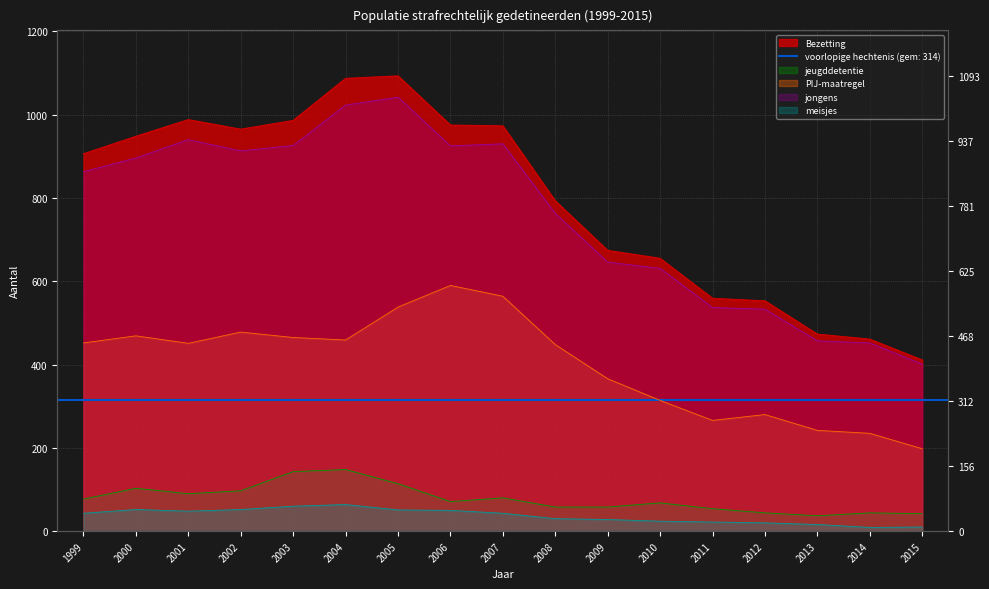

True or false: PIJ-maatregel and jongens cross at least once.

False